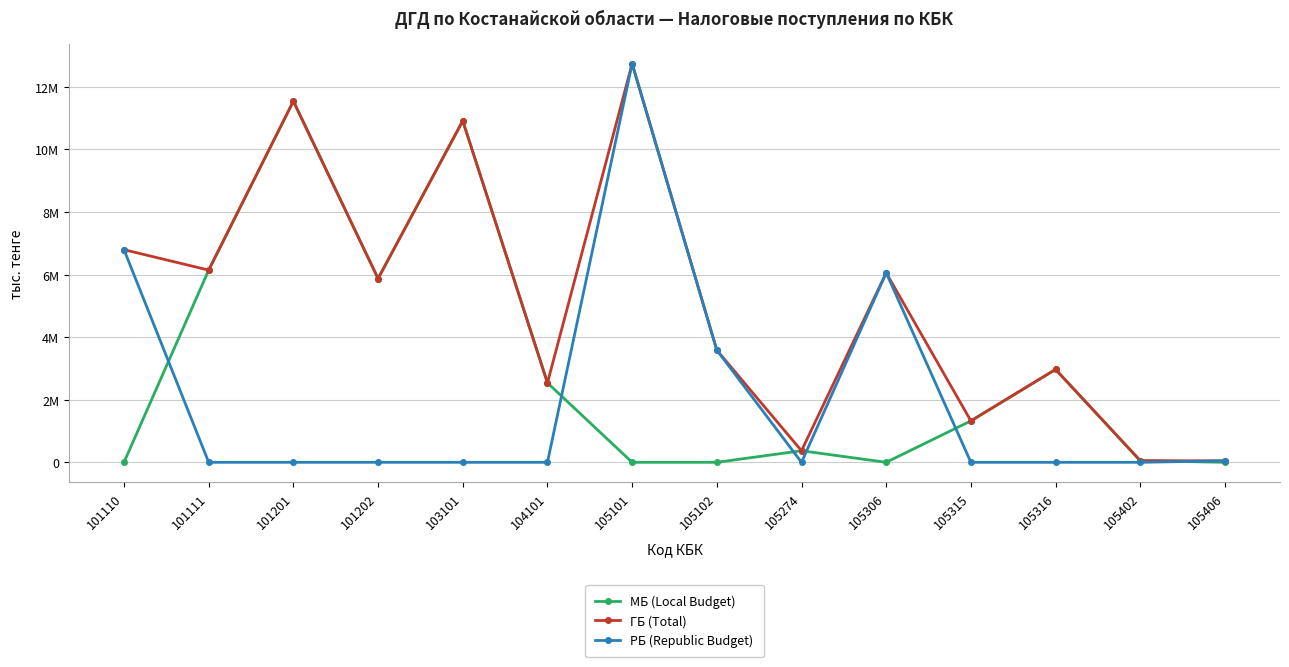

What are all the series names shown in the legend?

МБ (Local Budget), ГБ (Total), РБ (Republic Budget)